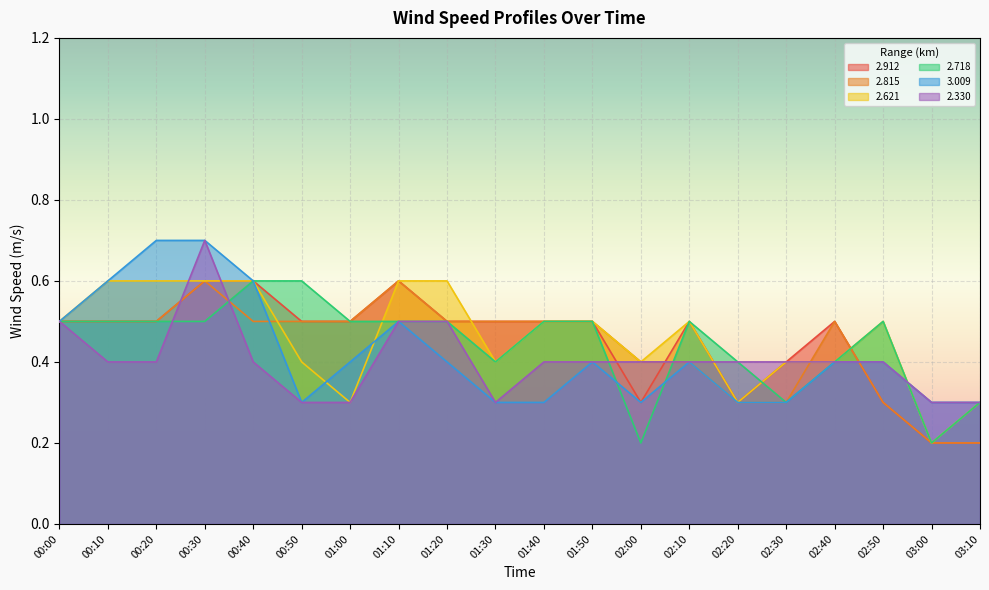

At how many categories does at least one series exceed 0?

20